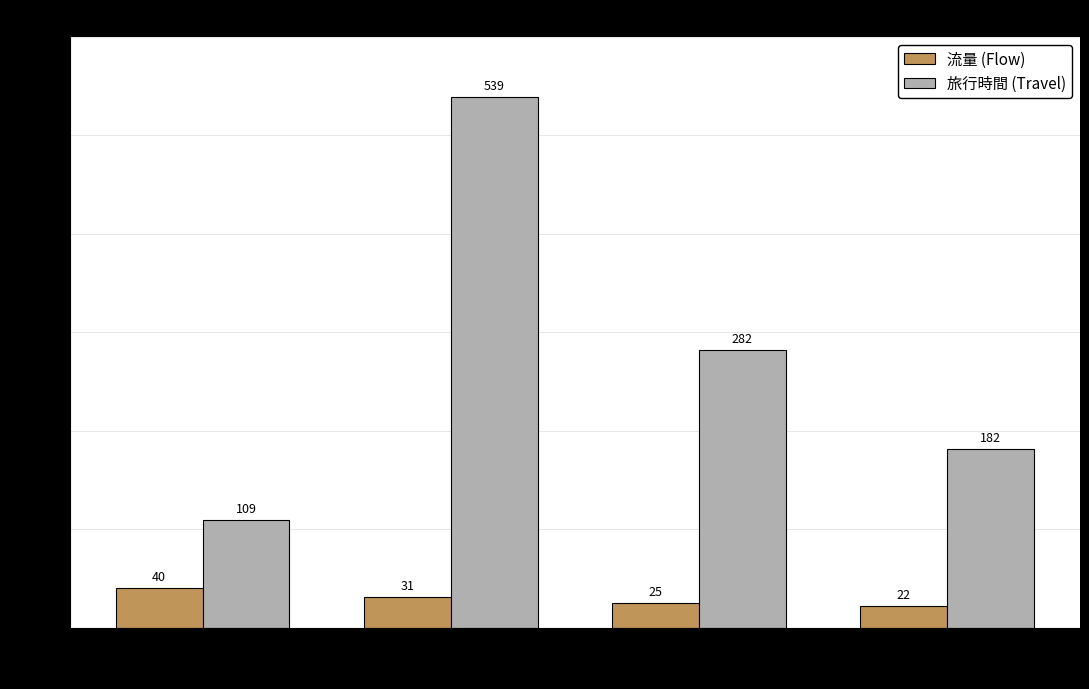

Reading right to left, what are all the values shown in this chart?

流量 (Flow): 0006=22	0003=25	001c=31	001e=40
旅行時間 (Travel): 0006=182	0003=282	001c=539	001e=109